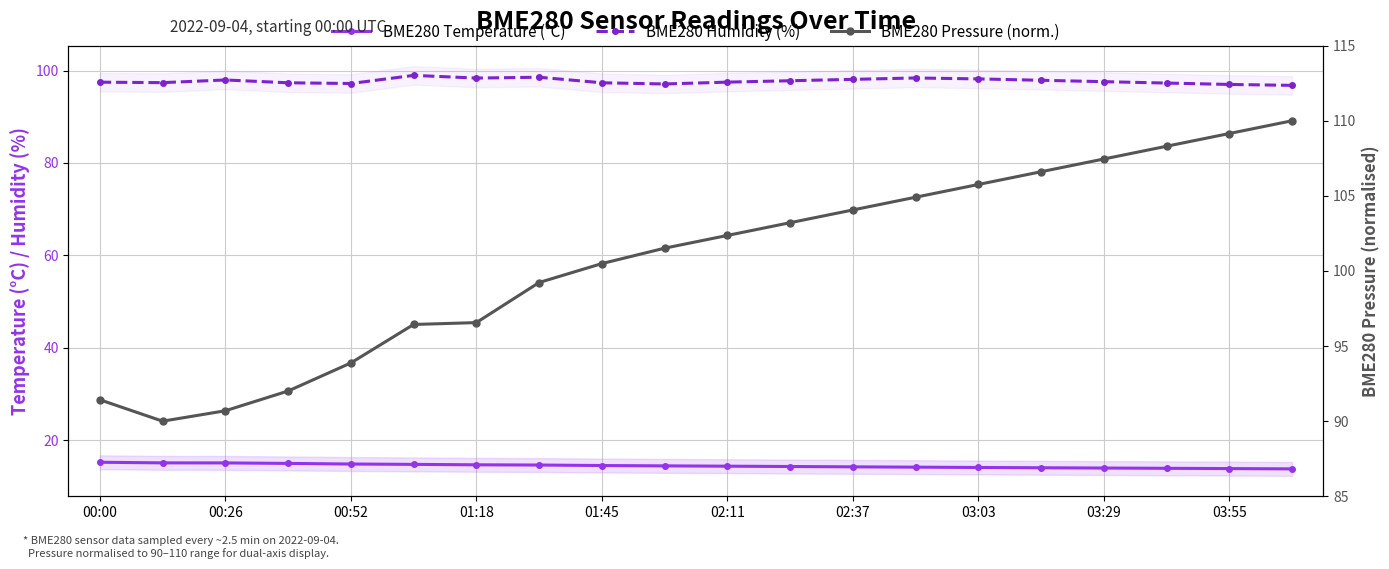

How many values in the BME280 Temperature (°C) series are below 14?

4